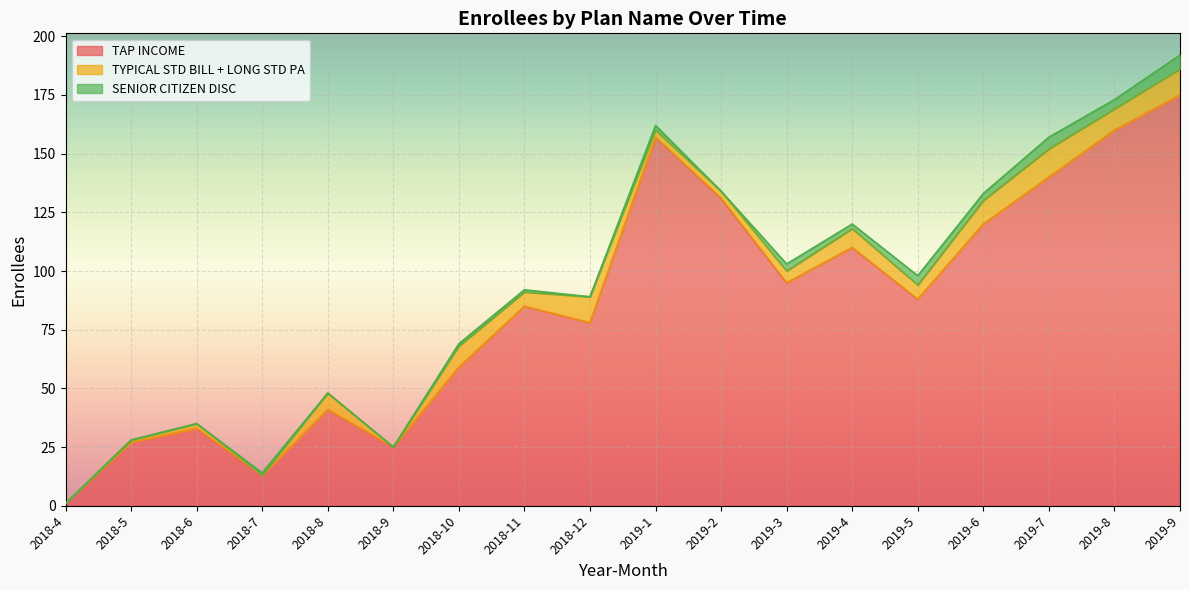

At which category does TAP INCOME reach its first local peak?

2018-6